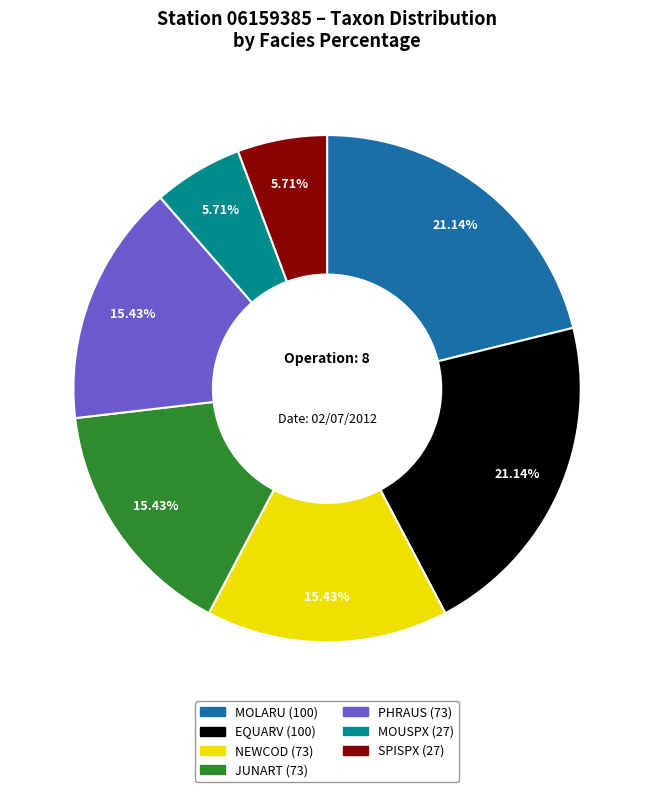

Is MOLARU the majority of the pie?

No